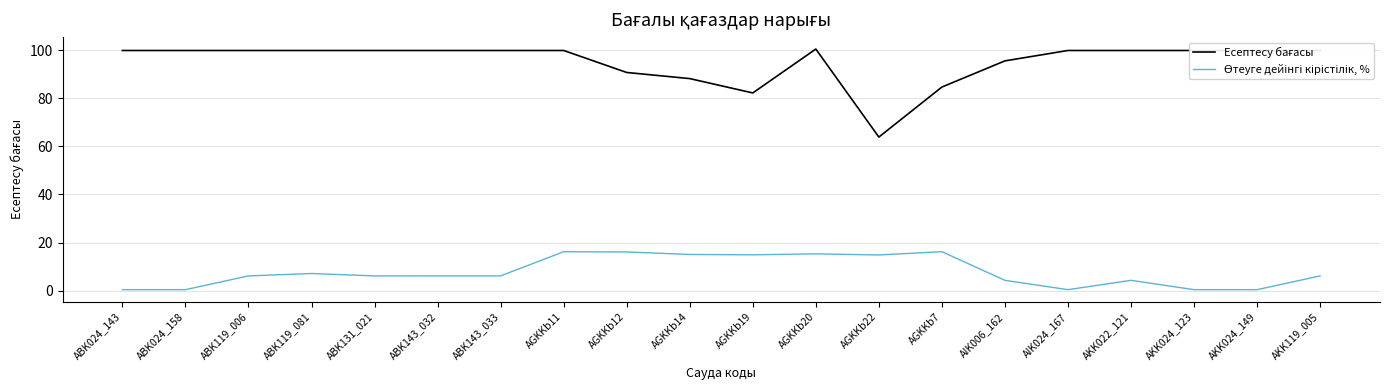

What position from the left is AGKKb19?

11